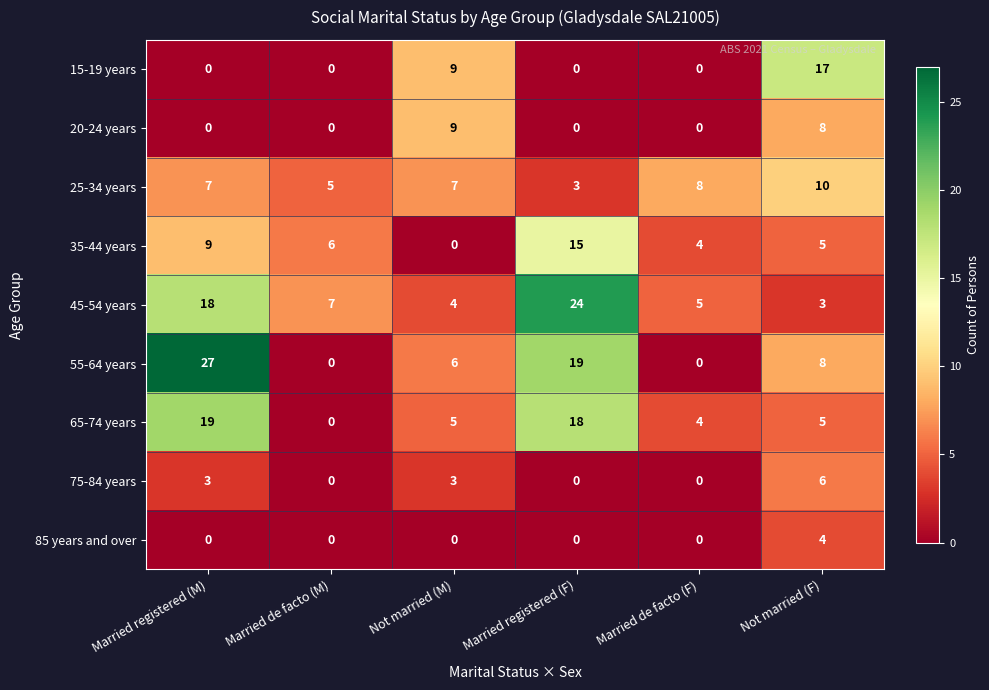

At which label does 65-74 years first exceed 5?

Married registered (M)